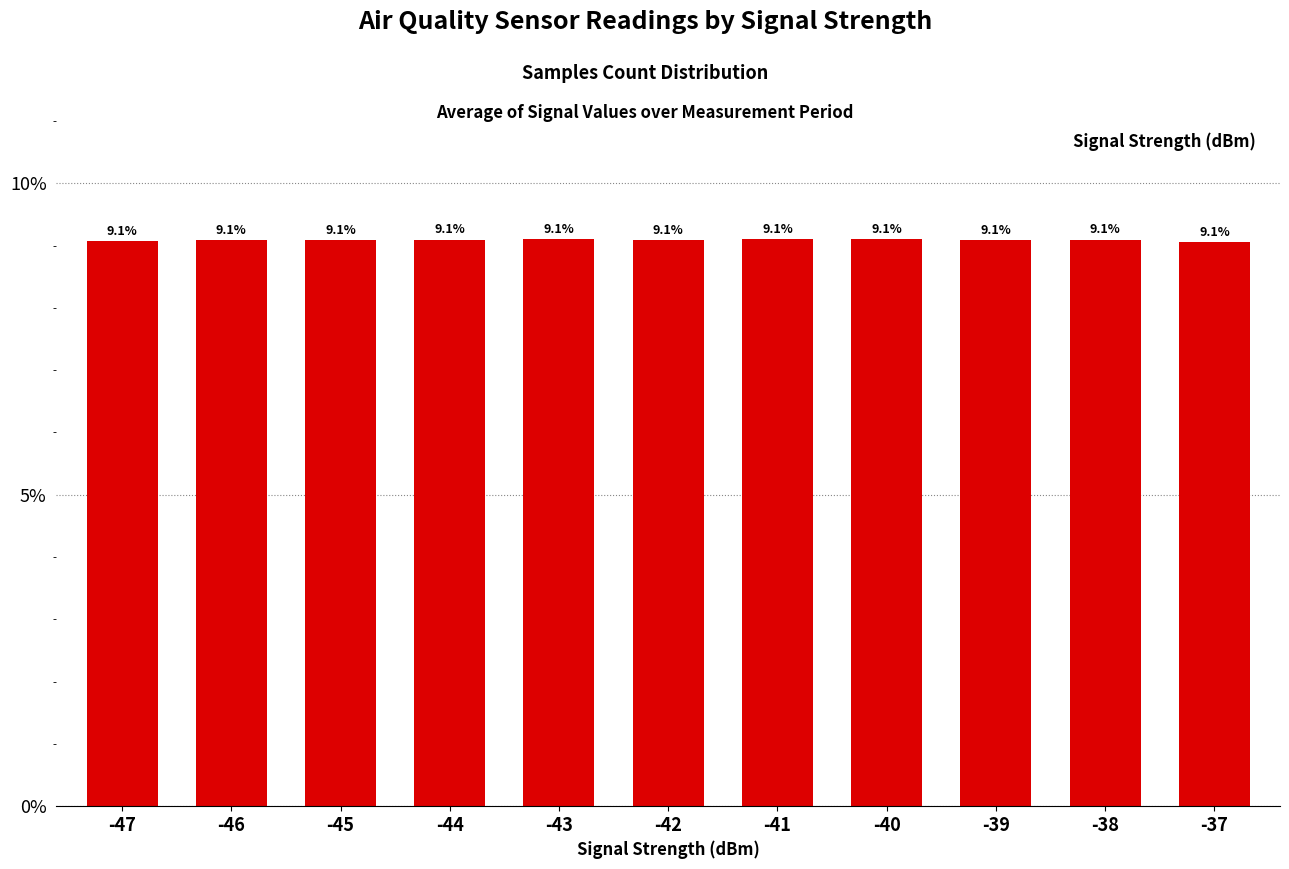

Count the values in the range 9 to 10.

11